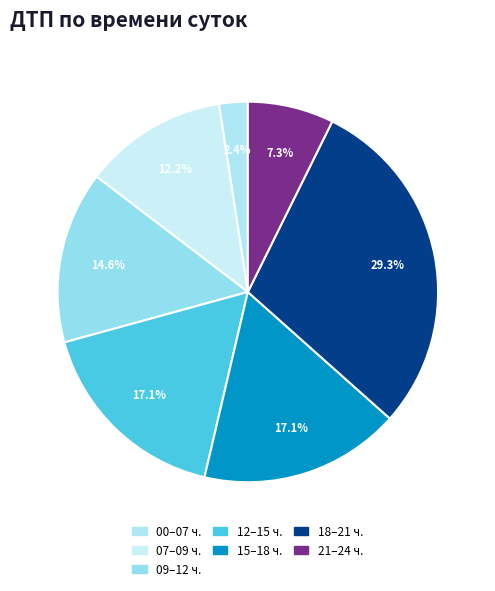

Count the number of slices in the pie.

7